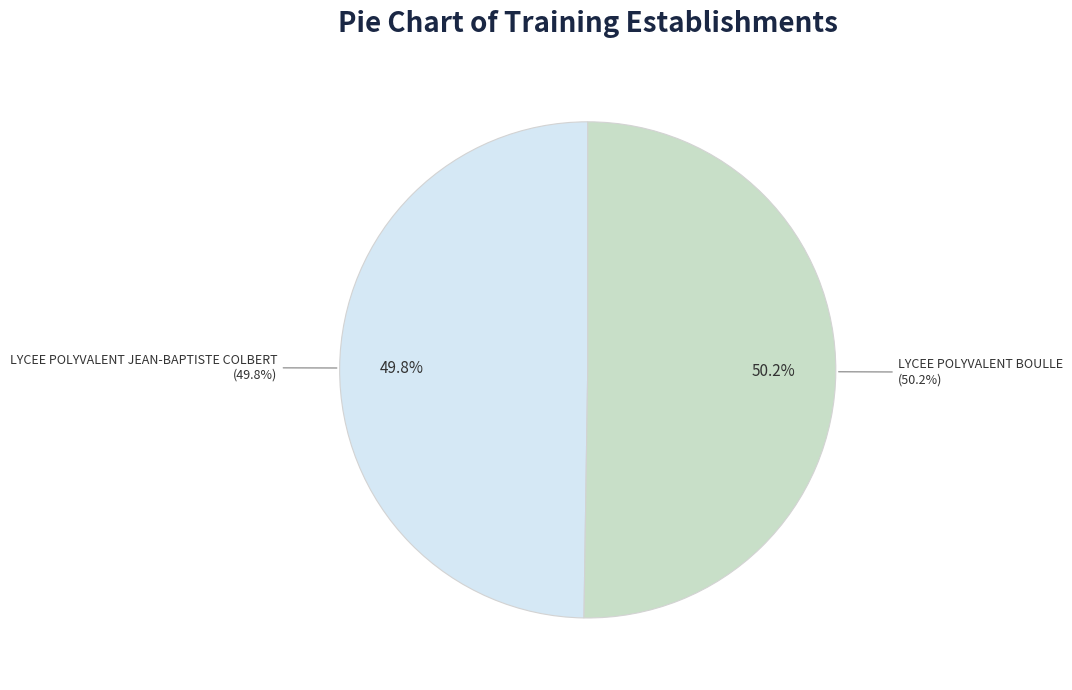

What percentage is the LYCEE POLYVALENT JEAN-BAPTISTE COLBERT slice, to the nearest percent?

50%